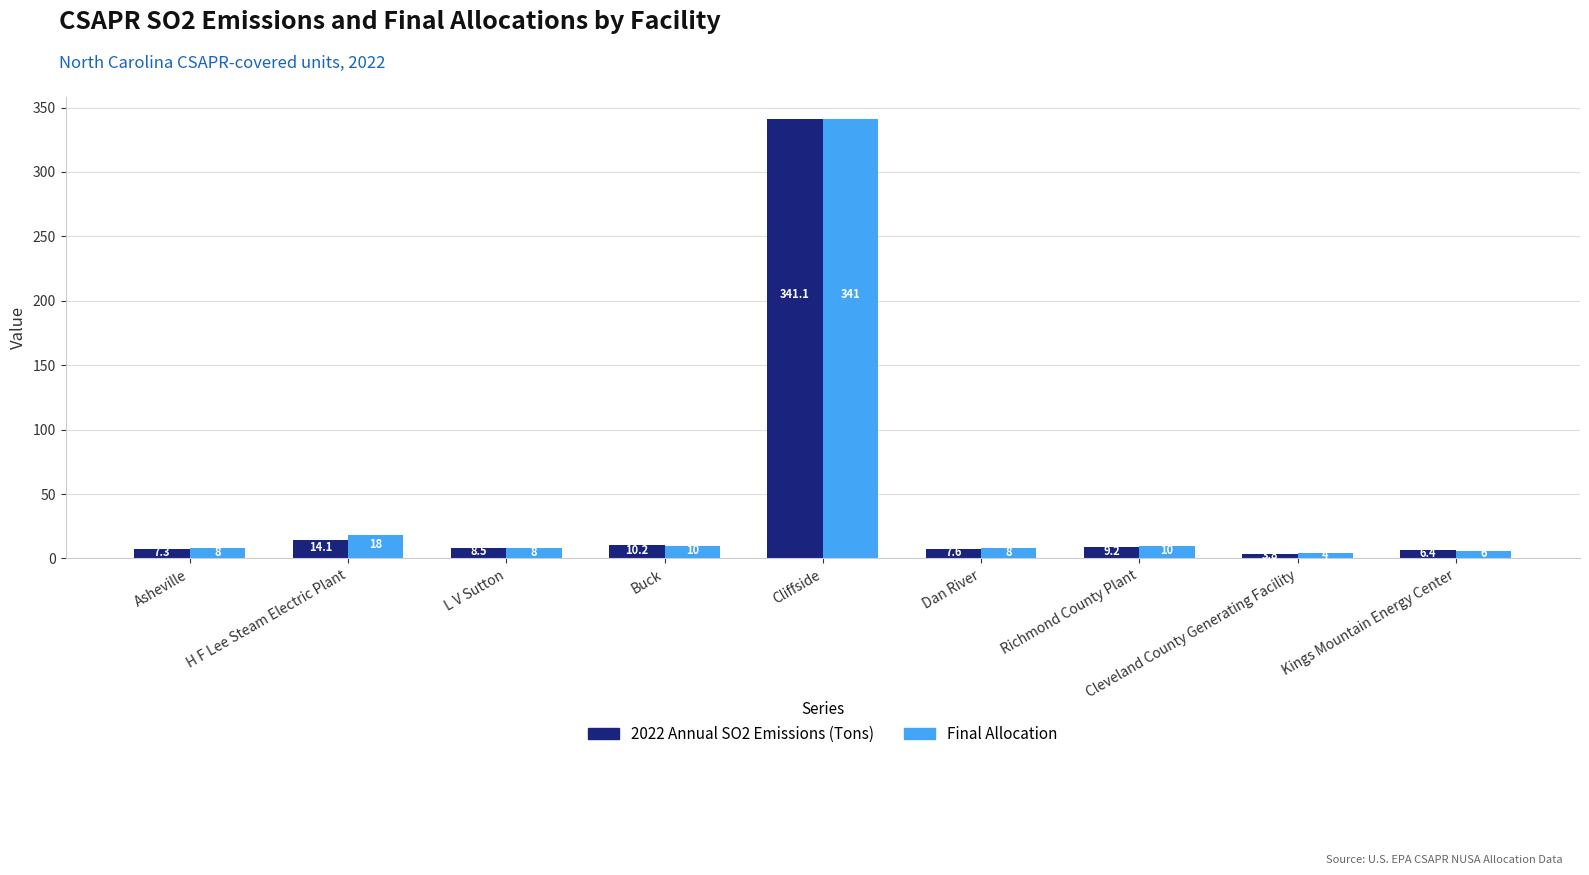

At how many categories does at least one series exceed 117?

1